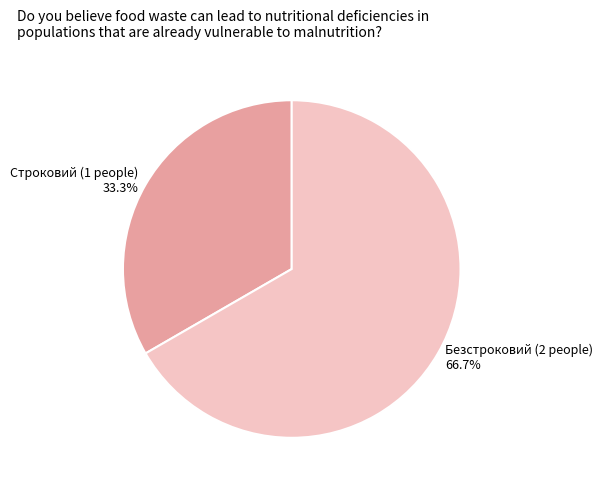

Does Строковий represent more than half of the total?

No